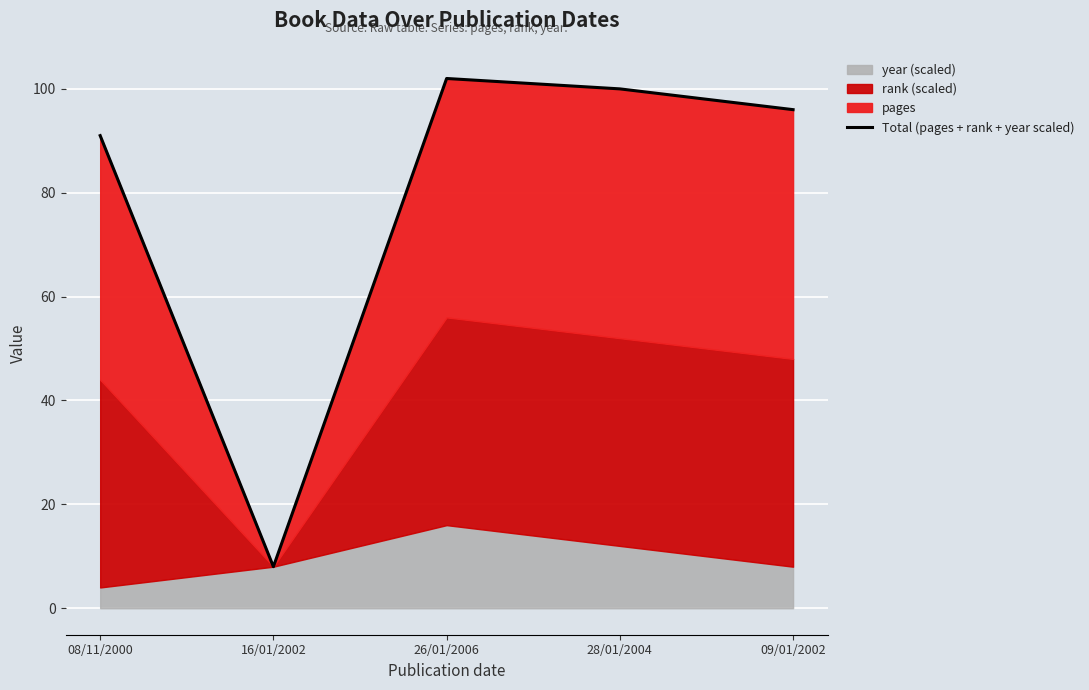

What is the difference between the values at 28/01/2004 and 26/01/2006?

2